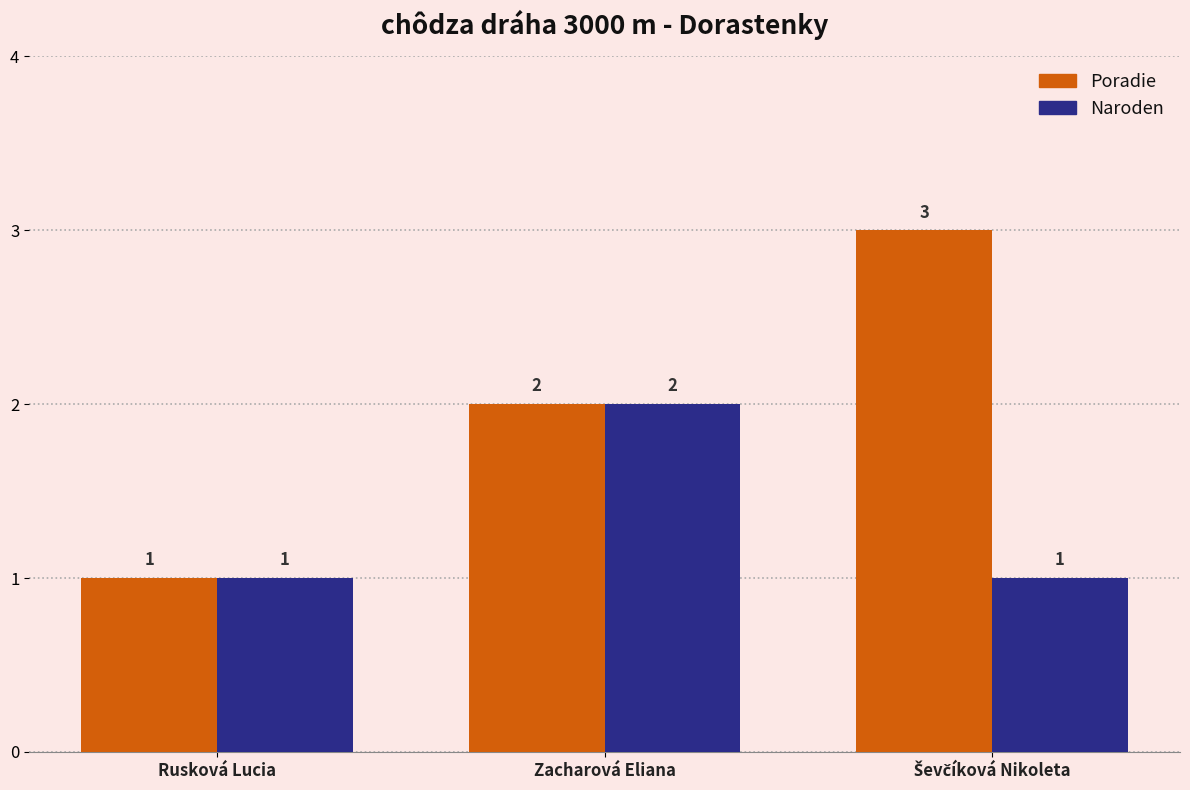

How many Poradie values are between 1 and 3?

3